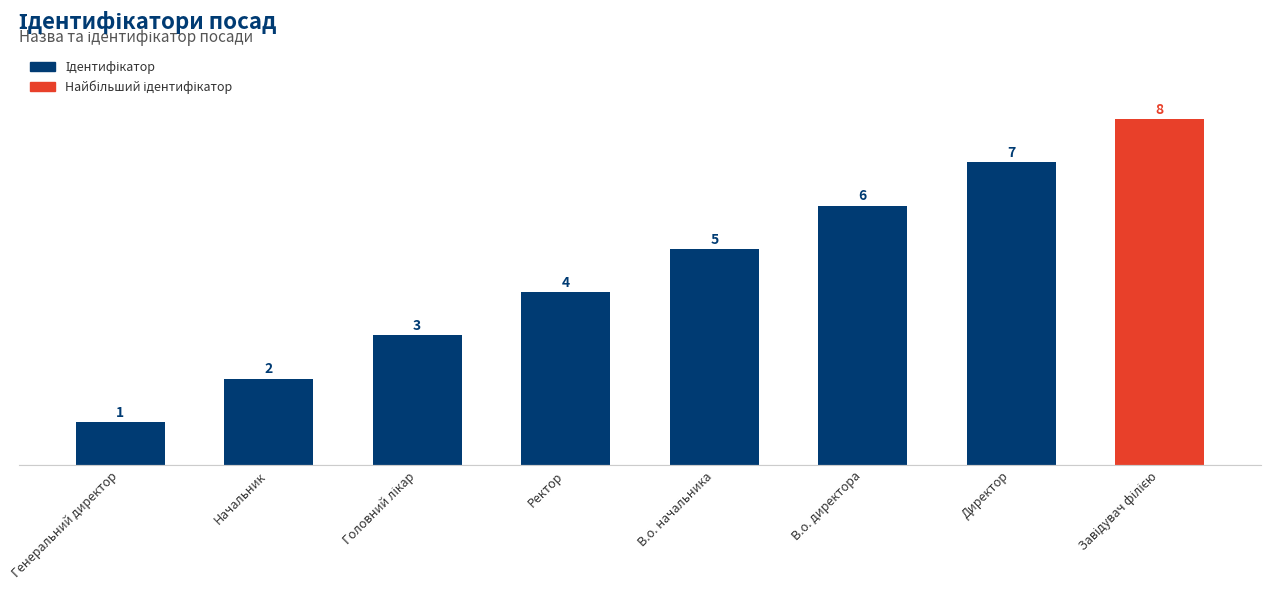

What is the label of the 7th bar from the right?

Начальник